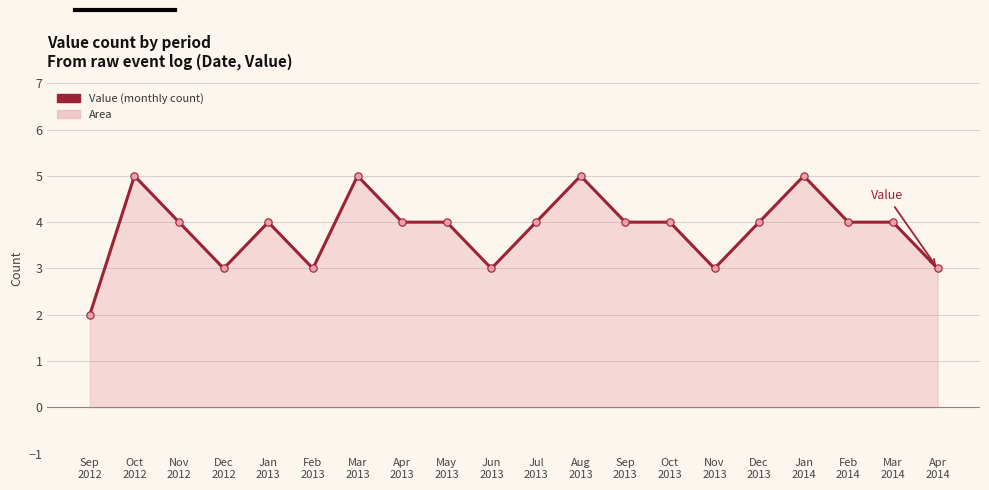

What is the difference between the maximum and minimum values?

3